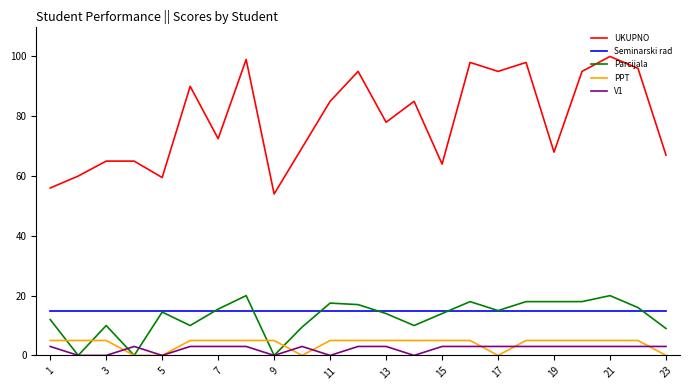

Reading right to left, what are all the values shown in this chart?

UKUPNO: 67.0	96.0	100.0	95.0	68.0	98.0	95.0	98.0	64.0	85.0	78.0	95.0	85.0	69.5	54.0	99.0	72.5	90.0	59.5	65.0	65.0	60.0	56.0
Seminarski rad: 15.0	15.0	15.0	15.0	15.0	15.0	15.0	15.0	15.0	15.0	15.0	15.0	15.0	15.0	15.0	15.0	15.0	15.0	15.0	15.0	15.0	15.0	15.0
Parcijala: 9.0	16.0	20.0	18.0	18.0	18.0	15.0	18.0	14.0	10.0	14.0	17.0	17.5	9.5	0.0	20.0	15.5	10.0	14.5	0.0	10.0	0.0	12.0
PPT: 0.0	5.0	5.0	5.0	5.0	5.0	0.0	5.0	5.0	5.0	5.0	5.0	5.0	0.0	5.0	5.0	5.0	5.0	0.0	0.0	5.0	5.0	5.0
V1: 3.0	3.0	3.0	3.0	3.0	3.0	3.0	3.0	3.0	0.0	3.0	3.0	0.0	3.0	0.0	3.0	3.0	3.0	0.0	3.0	0.0	0.0	3.0